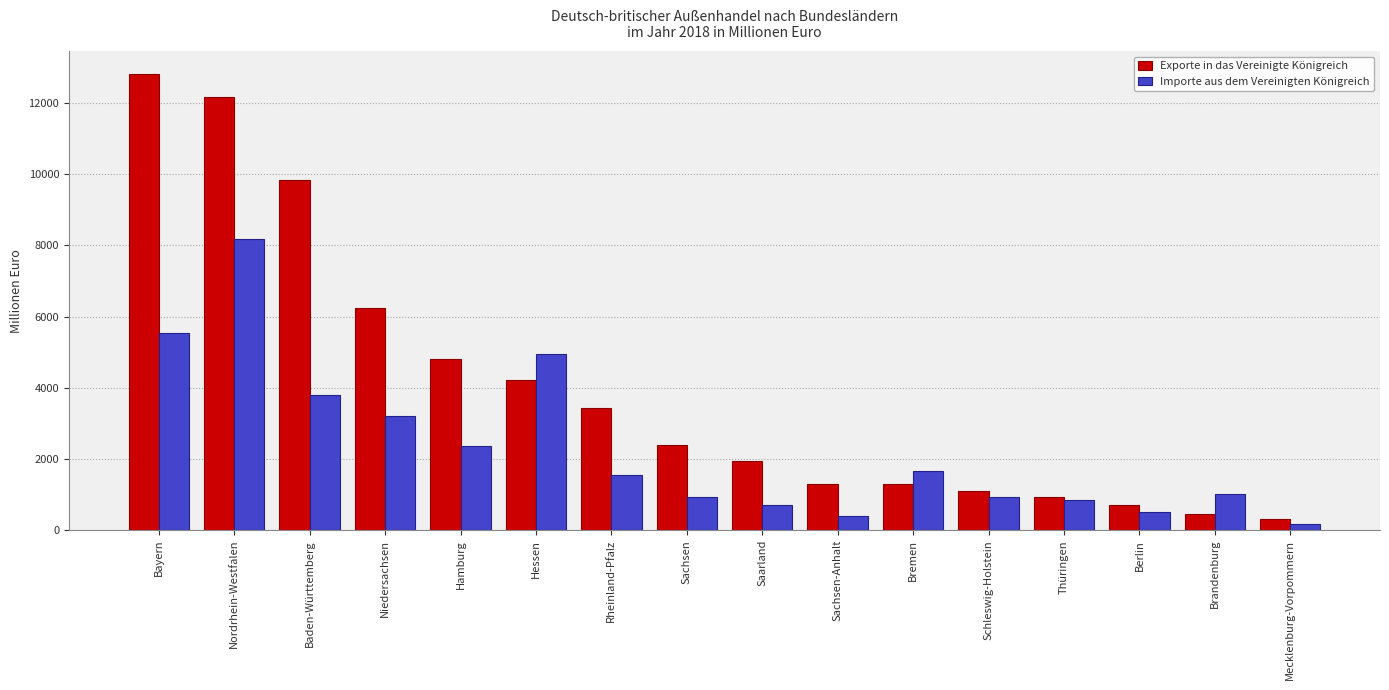

Which series has the largest total across all categories?

Exporte in das Vereinigte Königreich